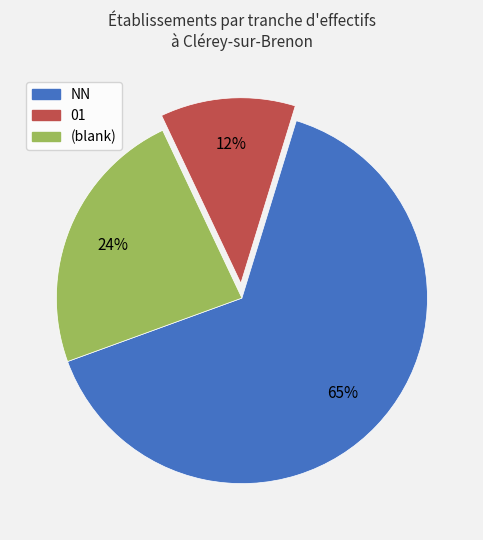

What is the ratio of the value at 01 to the value at (blank)?

0.5